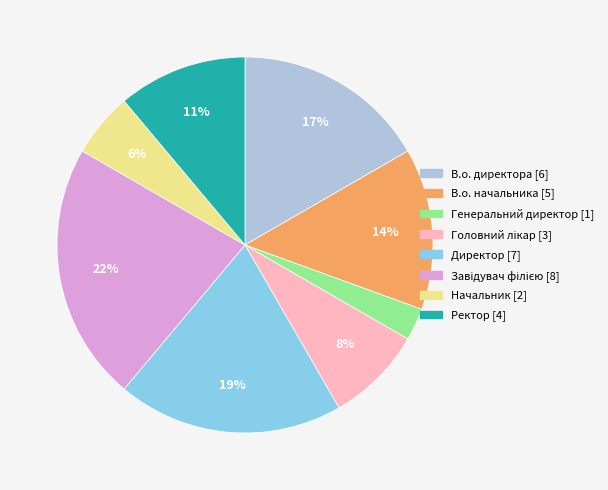

Count the number of slices in the pie.

8